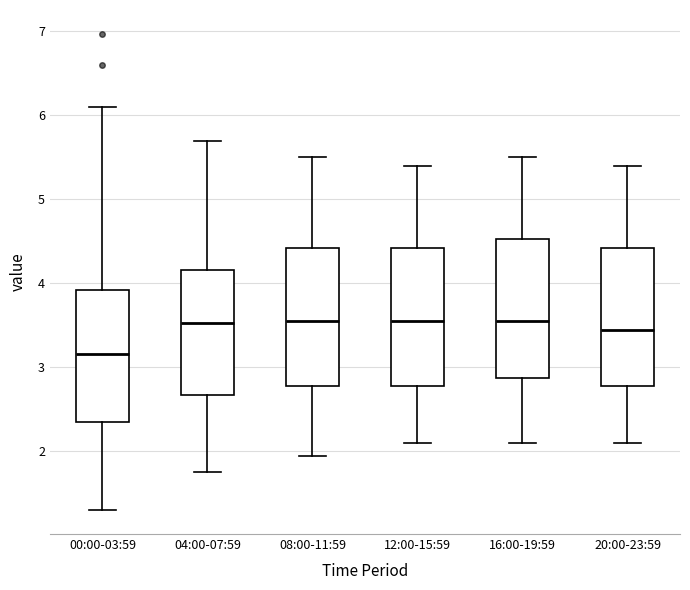

Where does the lower whisker of the box for 20:00-23:59 end on the y-axis? The values are not printed on the chart, so give them approximately, as read against the axis.

2.1